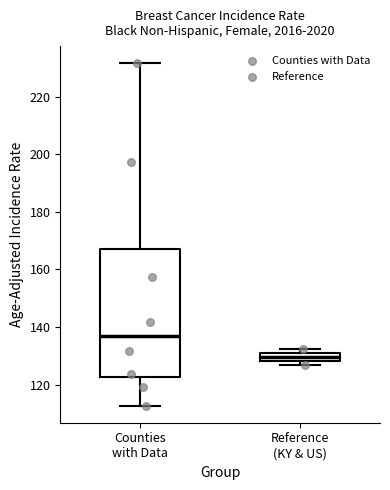

Where does the median line of the box for Reference (KY & US) sit on the y-axis? The values are not printed on the chart, so give them approximately, as read against the axis.

130